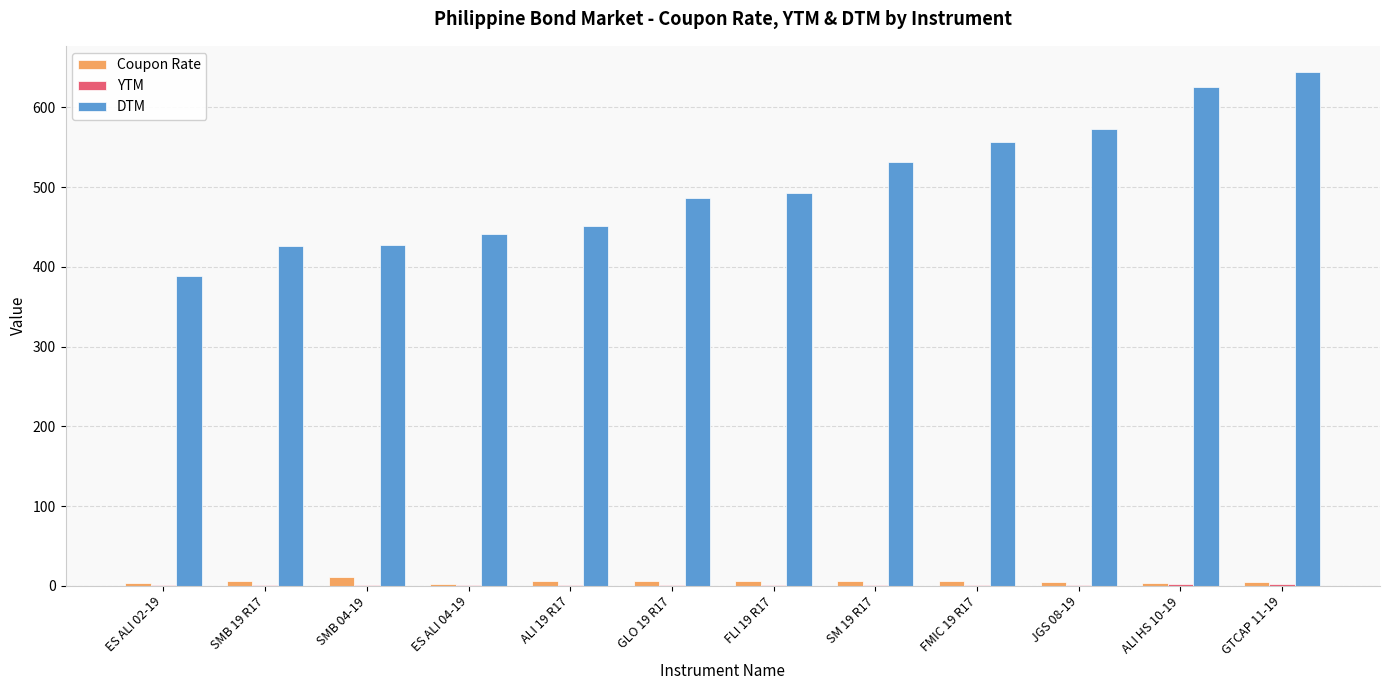

At which label does DTM reach its peak?

GTCAP 11-19